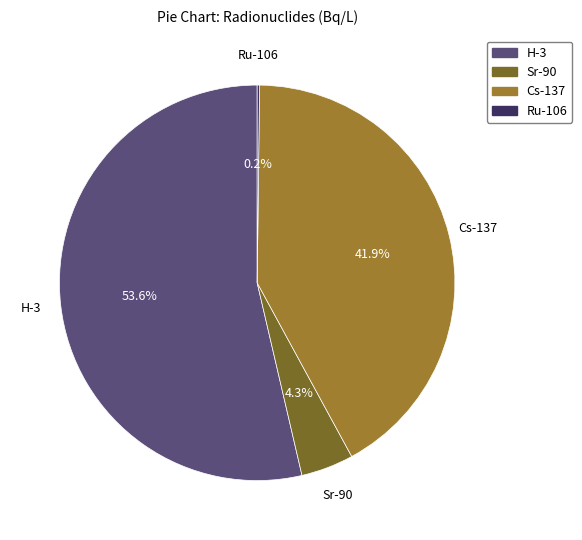

Is it true that Sr-90 is 15% of the pie?

False